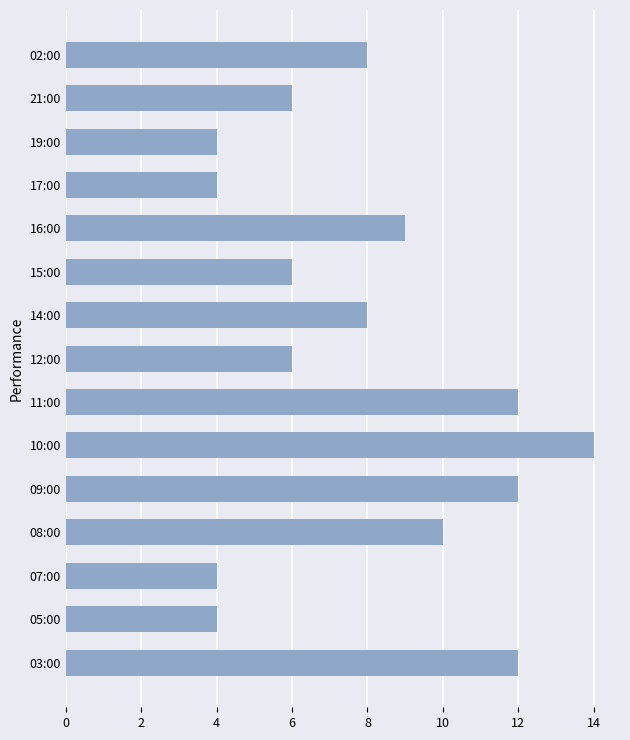

Are the bars horizontal?

Yes